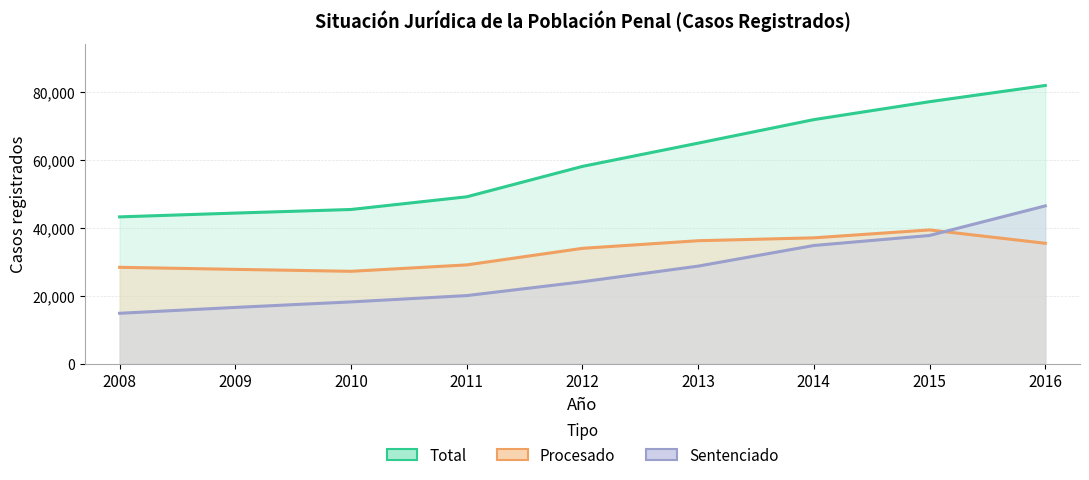

Does the chart display data point markers on the line(s)?

No